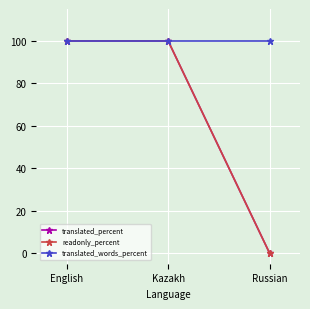

Is this an area chart (filled region under the line)?

No